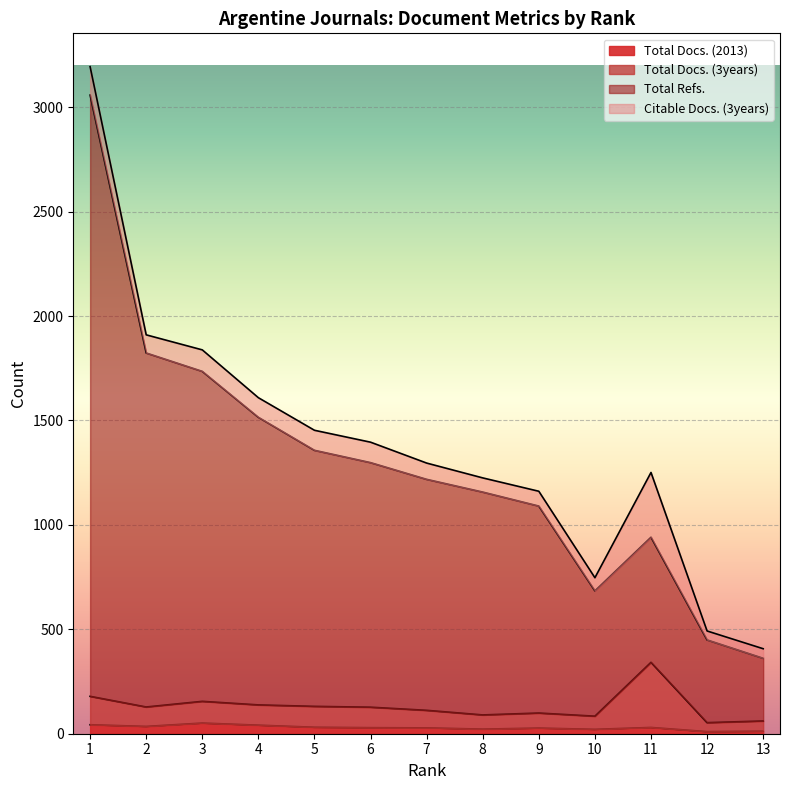

True or false: Total Refs. and Total Docs. (3years) cross at least once.

False